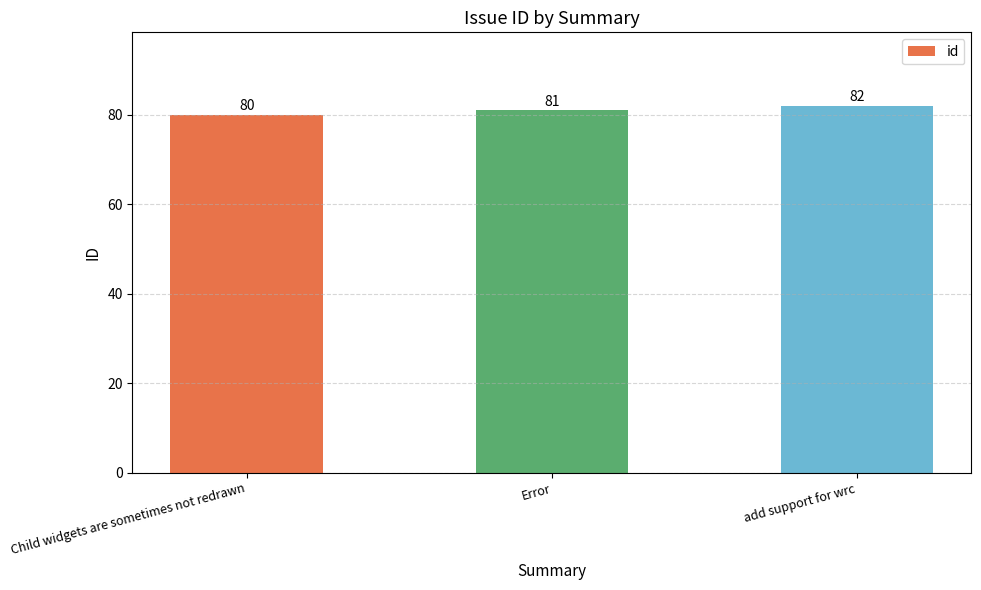

Approximately how many times larger is the value at Error compared to add support for wrc?

1.0